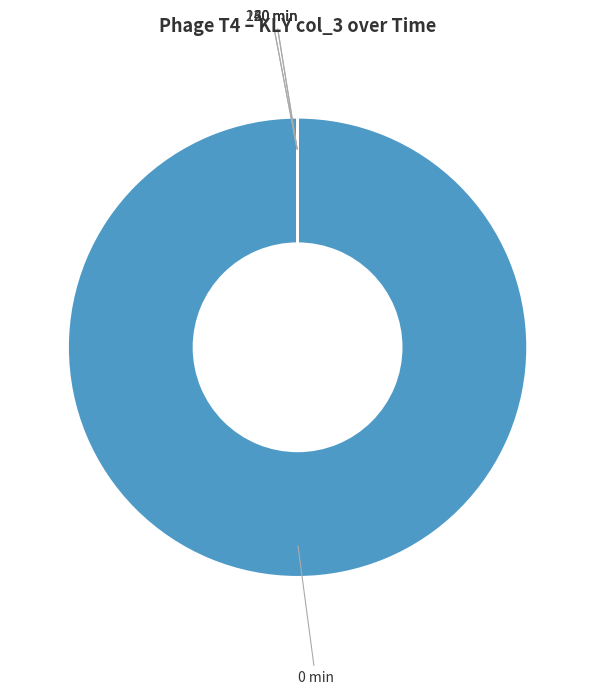

What is the largest slice in the pie chart?

0 min